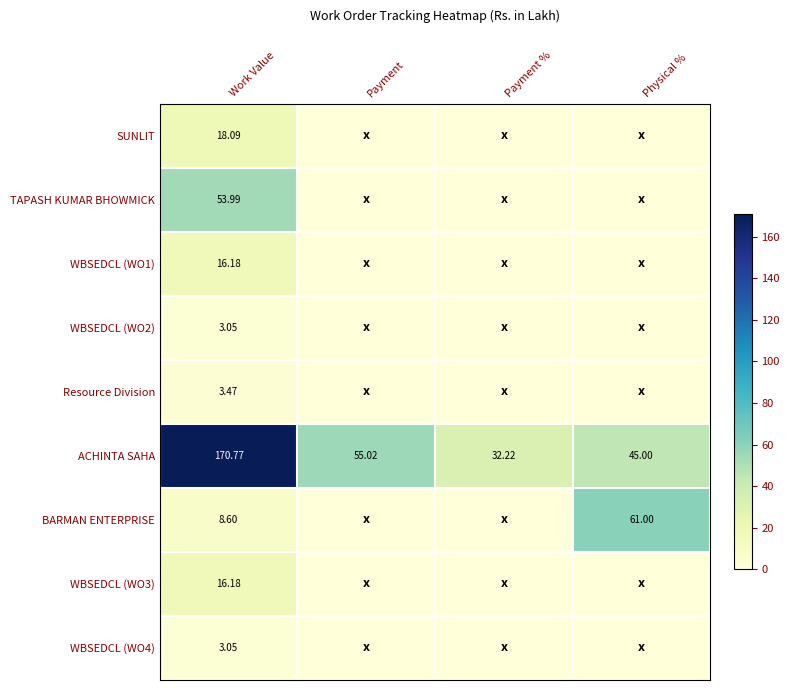

How many distinct data groups are displayed?

9